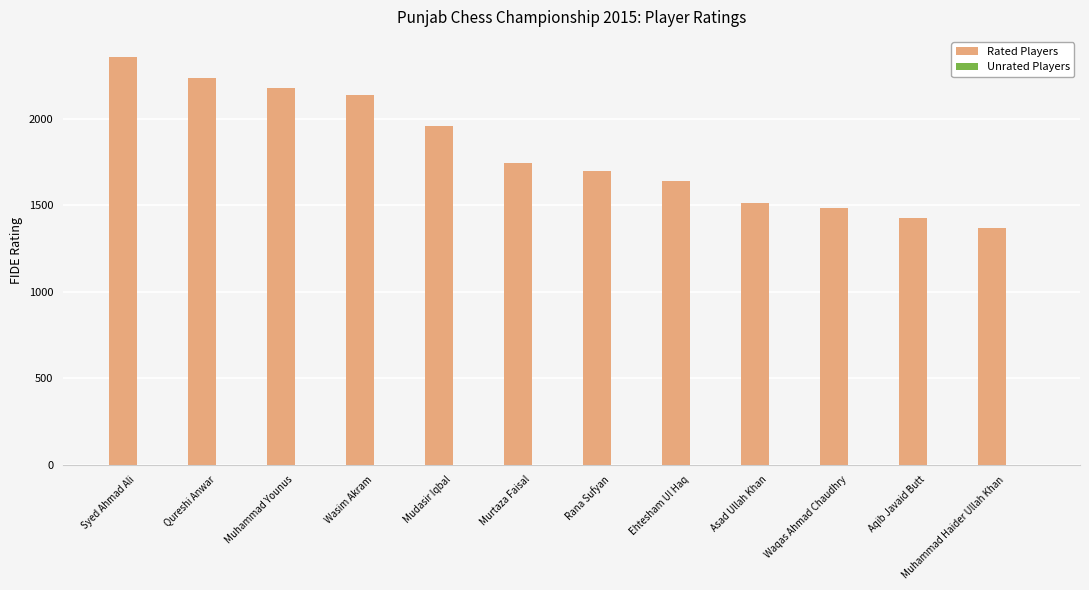

What is the sum of the values at Syed Ahmad Ali and Muhammad Haider Ullah Khan?

3722